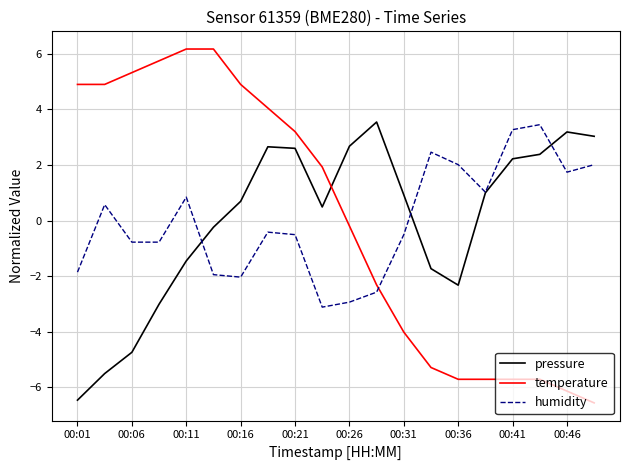

How many times do temperature and humidity cross each other?

1